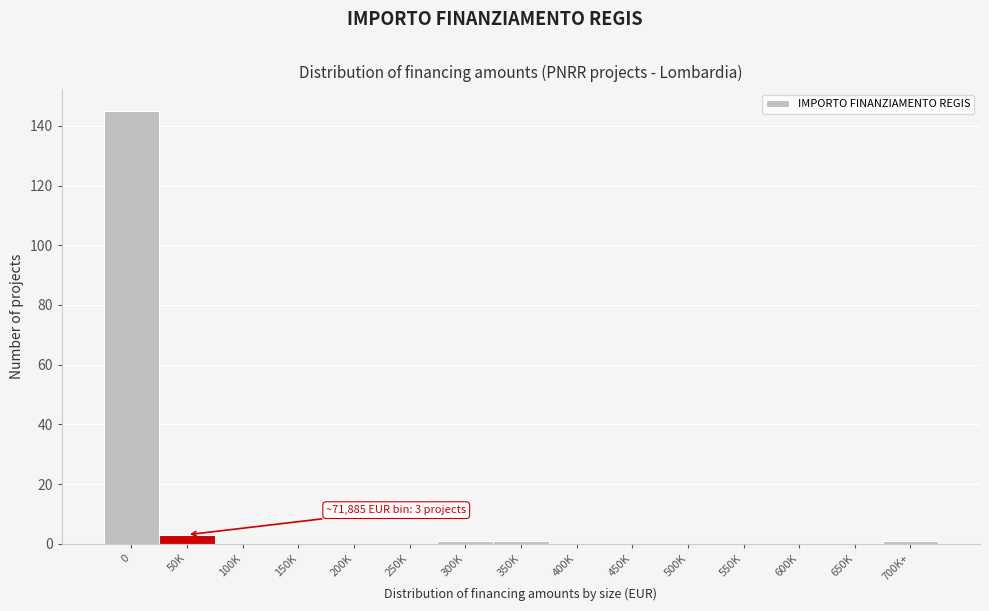

Reading left to right, list all the values displayed in this chart.

0=145	50K=3	100K=0	150K=0	200K=0	250K=0	300K=1	350K=1	400K=0	450K=0	500K=0	550K=0	600K=0	650K=0	700K+=1